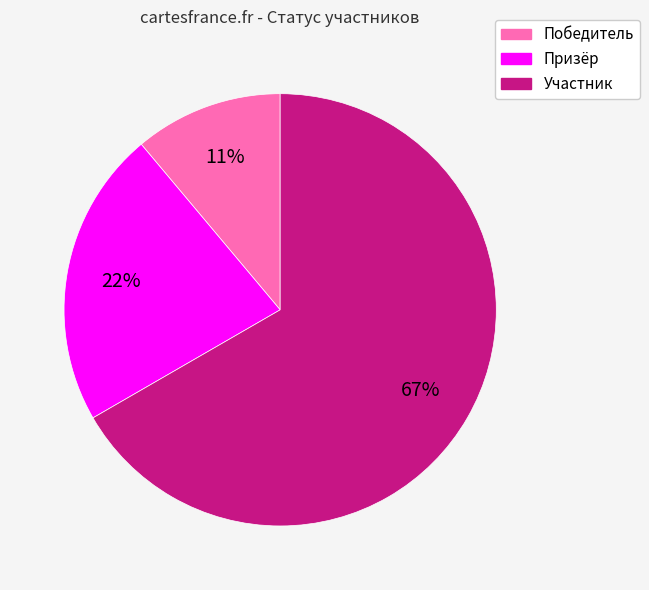

Is Победитель the majority of the pie?

No